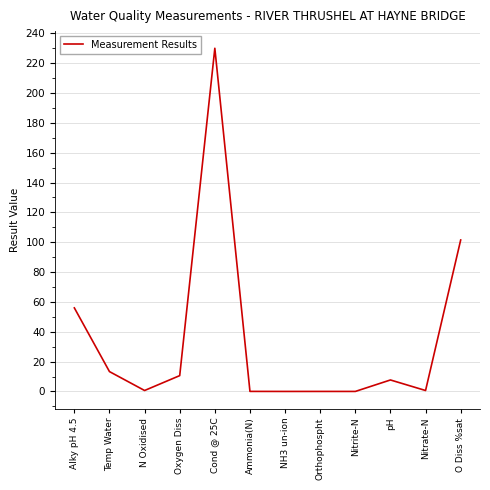

At which label does the data first exceed 7?

Alky pH 4.5